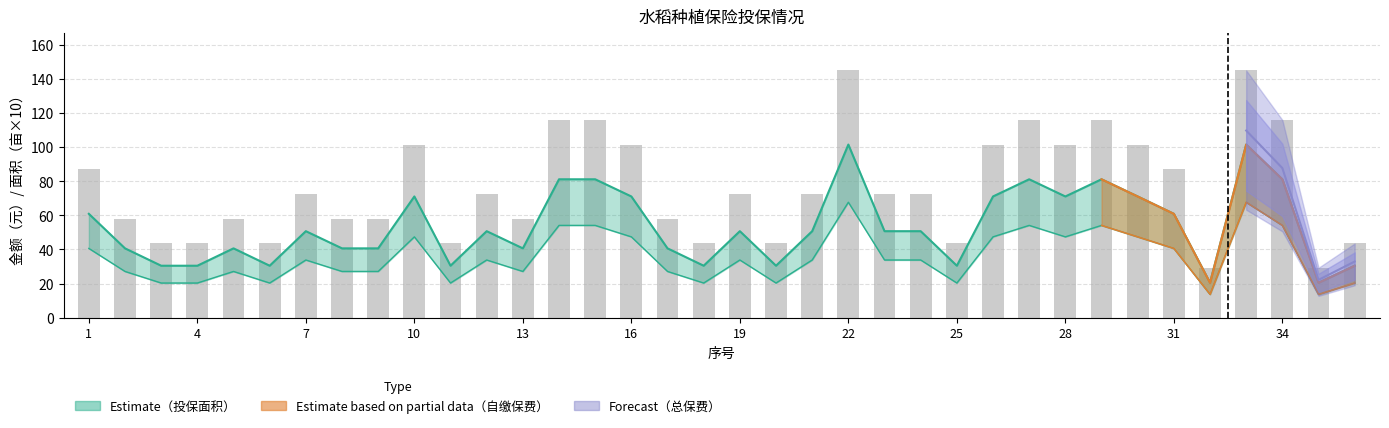

How many data points does each series have?

36